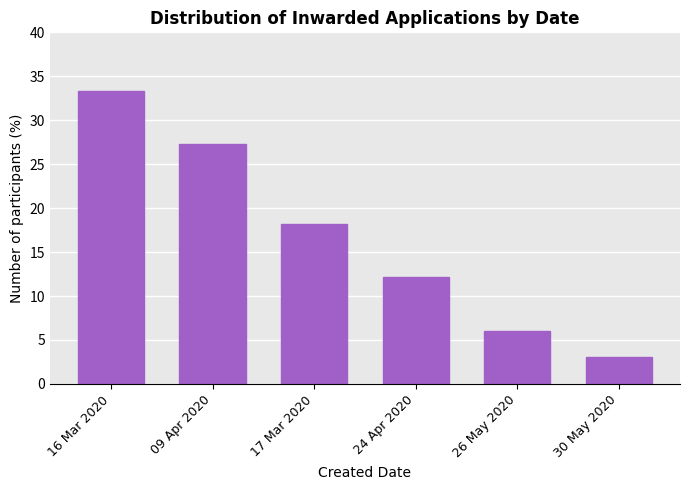

Count the number of categories in the chart.

6